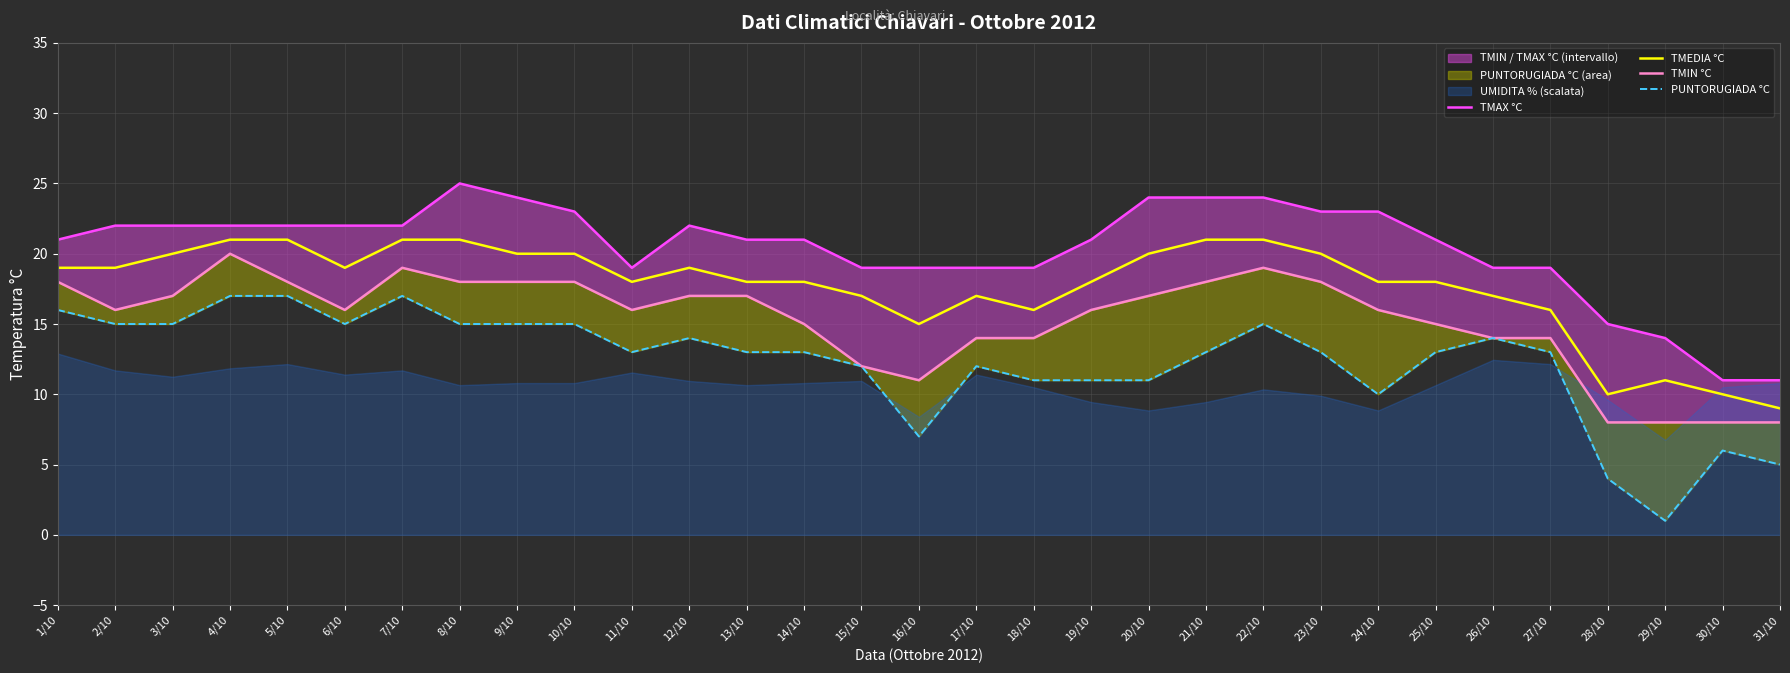

Count the number of categories in the chart.

31